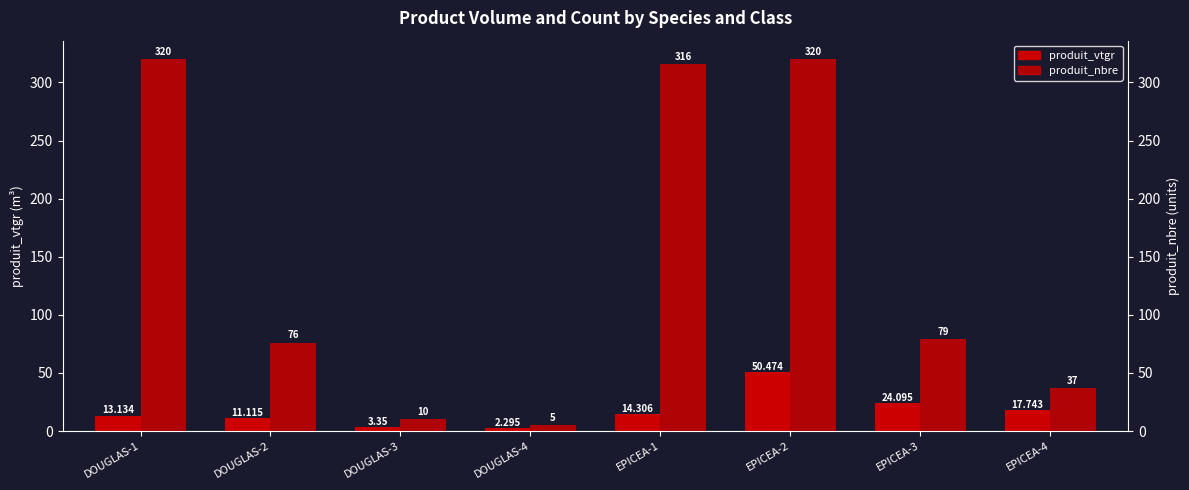

The value of produit_nbre at EPICEA-3 is 108.9. True or false?

False